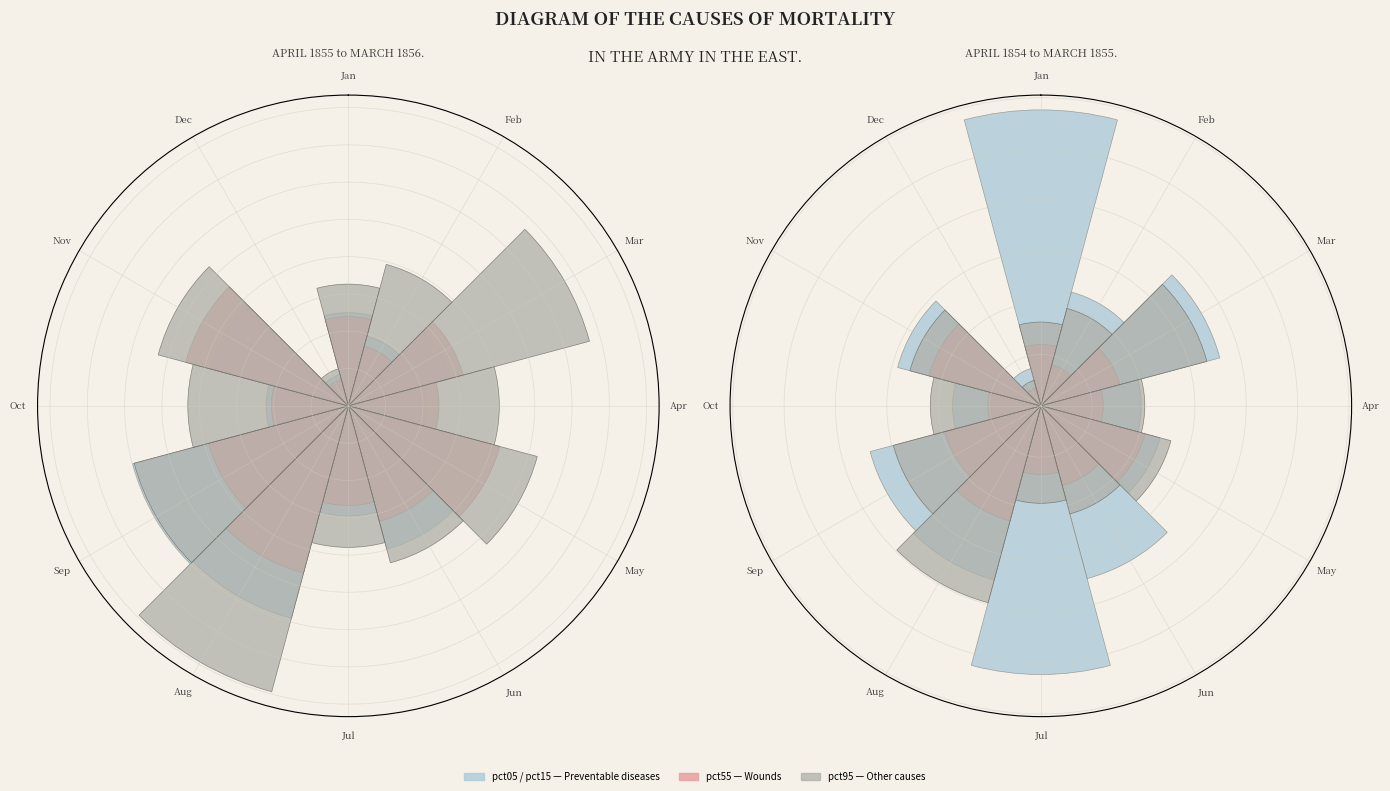

Which category has the biggest portion of the pie?

Jan